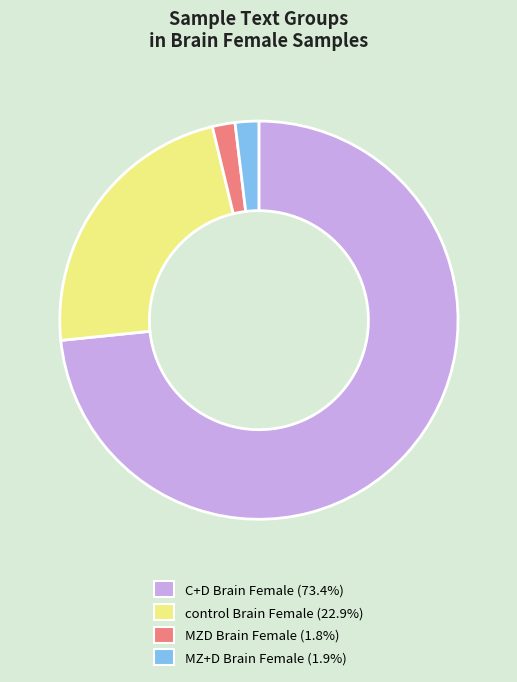

Which slice is the largest?

C+D Brain Female